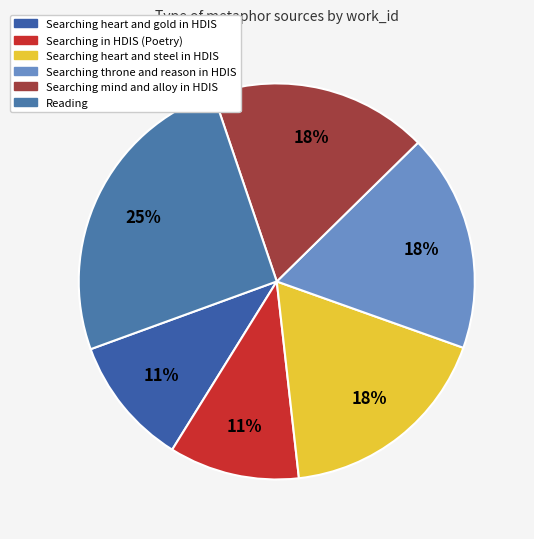

How many slices are in this pie chart?

6